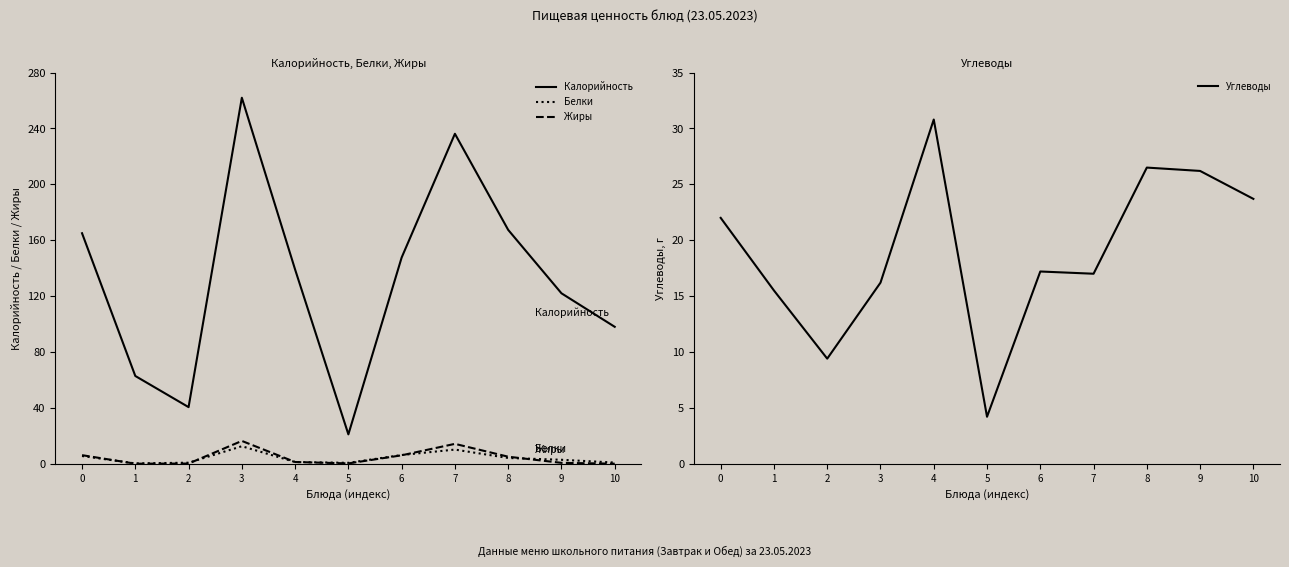

What is the value of the Белки point at the 4th from the left?

12.5